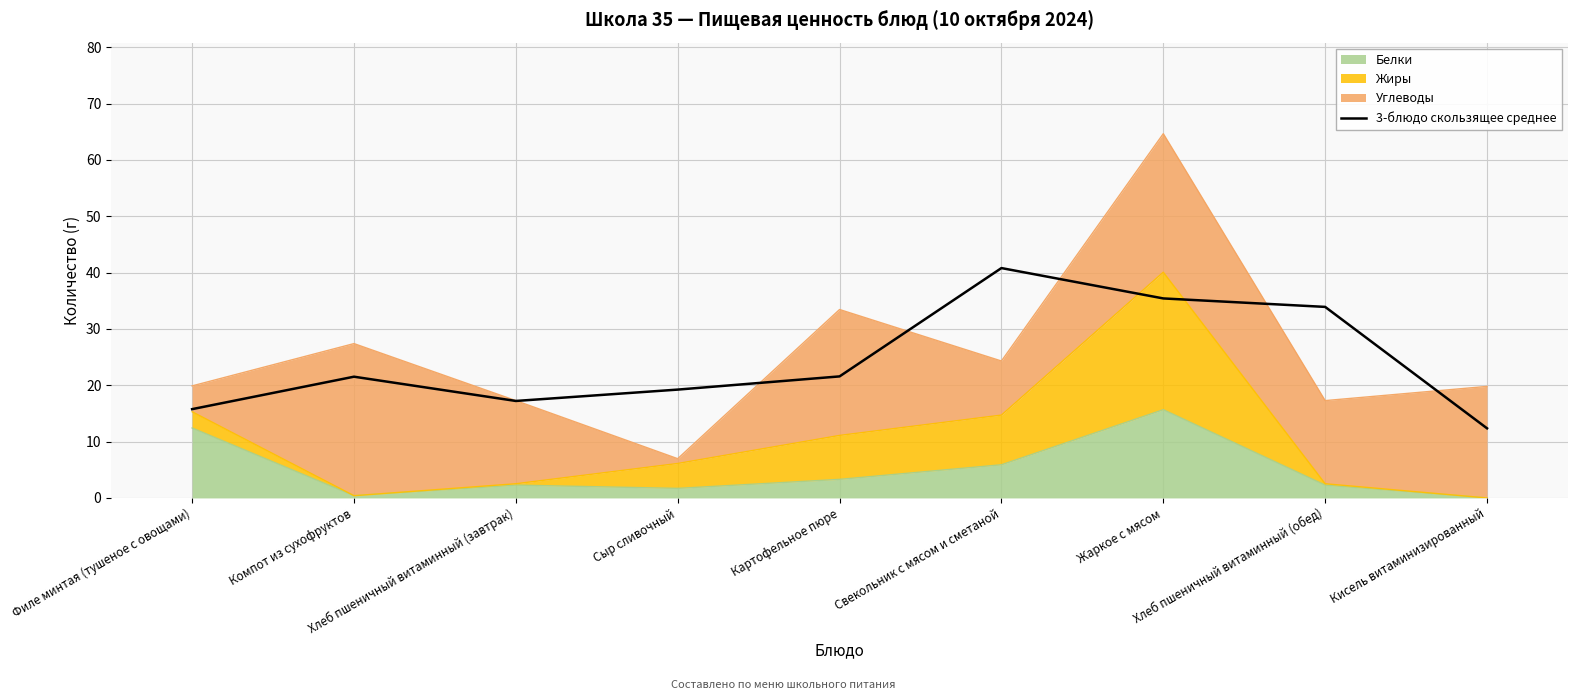

Which label corresponds to the largest value in the chart?

Свекольник с мясом и сметаной